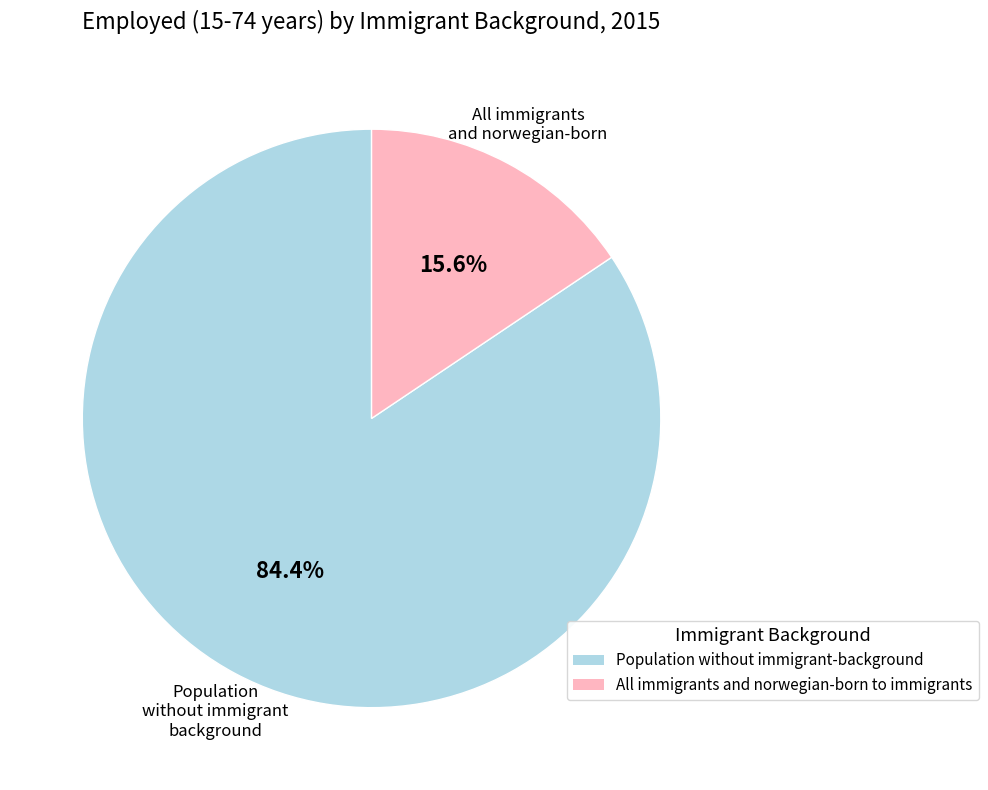

To the nearest percent, what is the combined percentage of Population without immigrant-background and All immigrants and norwegian-born to immigrants?

100%